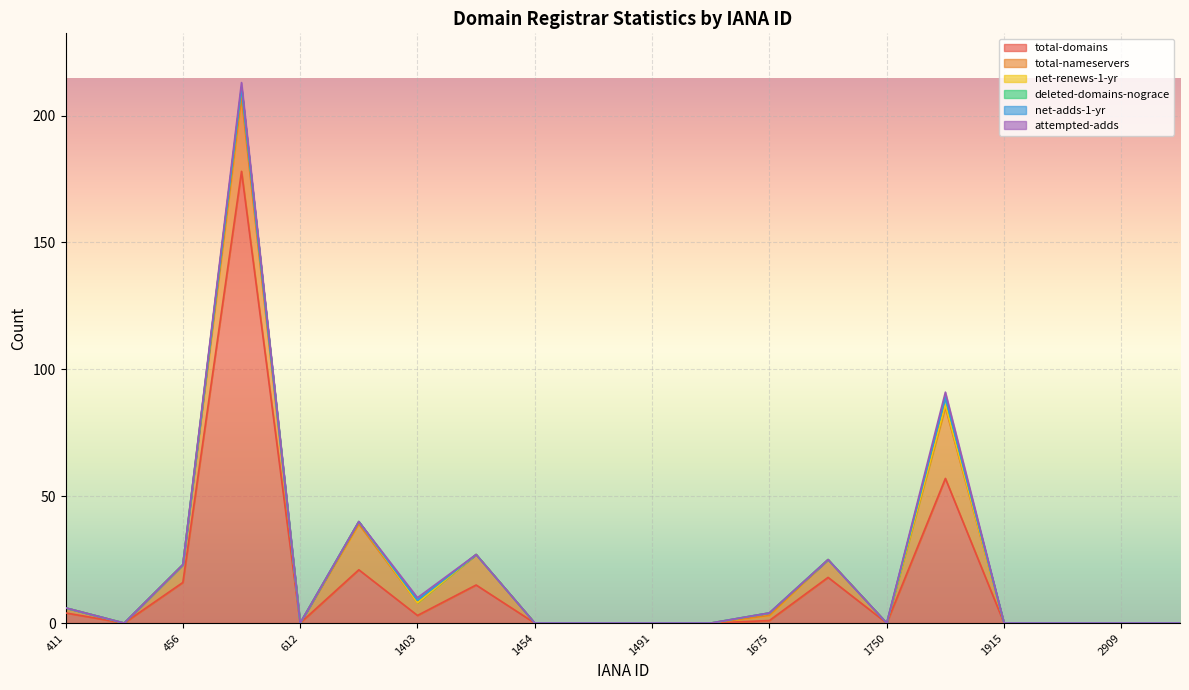

Which series has the largest range (max minus min)?

total-domains